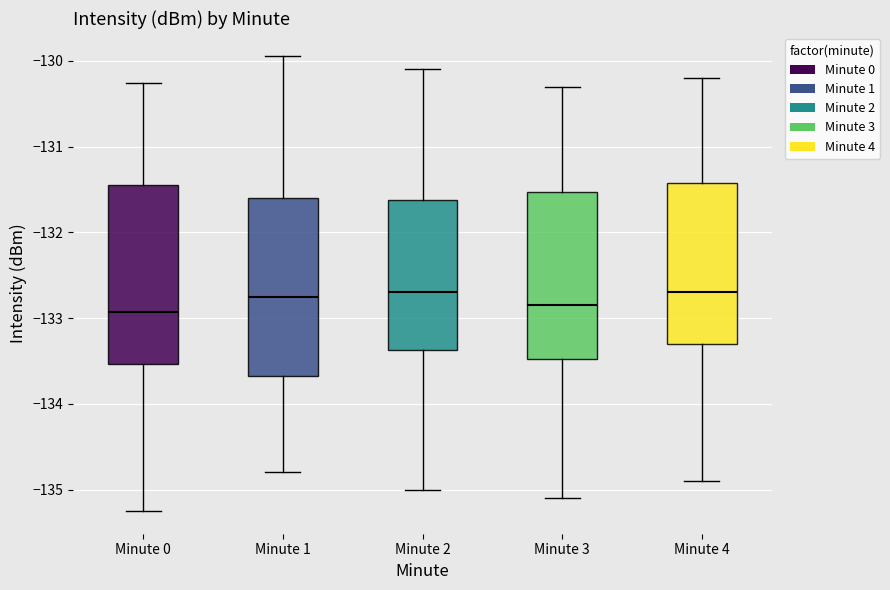

Reading left to right, read every box against the y-axis: the position of its median line, the range the box covers, and the ends of its whiskers. The values are not printed on the chart, so give them approximately, as read against the axis.

Minute 0: median -132.9, box -133.5 to -131.4, whiskers -135.3 to -130.3
Minute 1: median -132.8, box -133.7 to -131.6, whiskers -134.8 to -129.9
Minute 2: median -132.7, box -133.4 to -131.6, whiskers -135.0 to -130.1
Minute 3: median -132.8, box -133.5 to -131.5, whiskers -135.1 to -130.3
Minute 4: median -132.7, box -133.3 to -131.4, whiskers -134.9 to -130.2